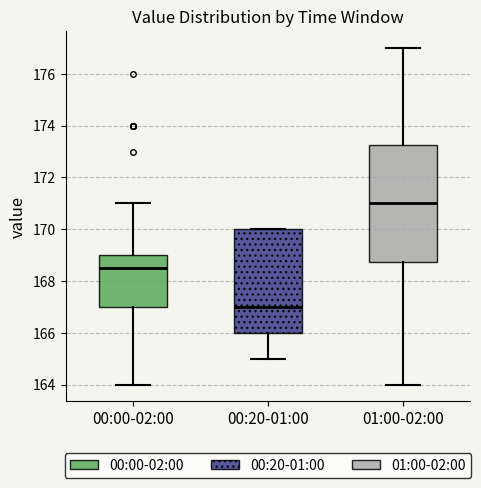

Where is the upper edge of the box for 00:20-01:00 on the y-axis? The values are not printed on the chart, so give them approximately, as read against the axis.

170.0